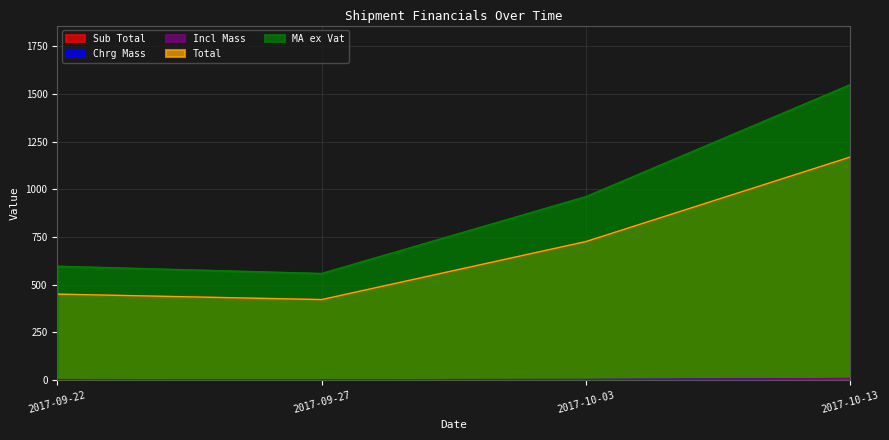

What position from the left is 2017-09-27?

2